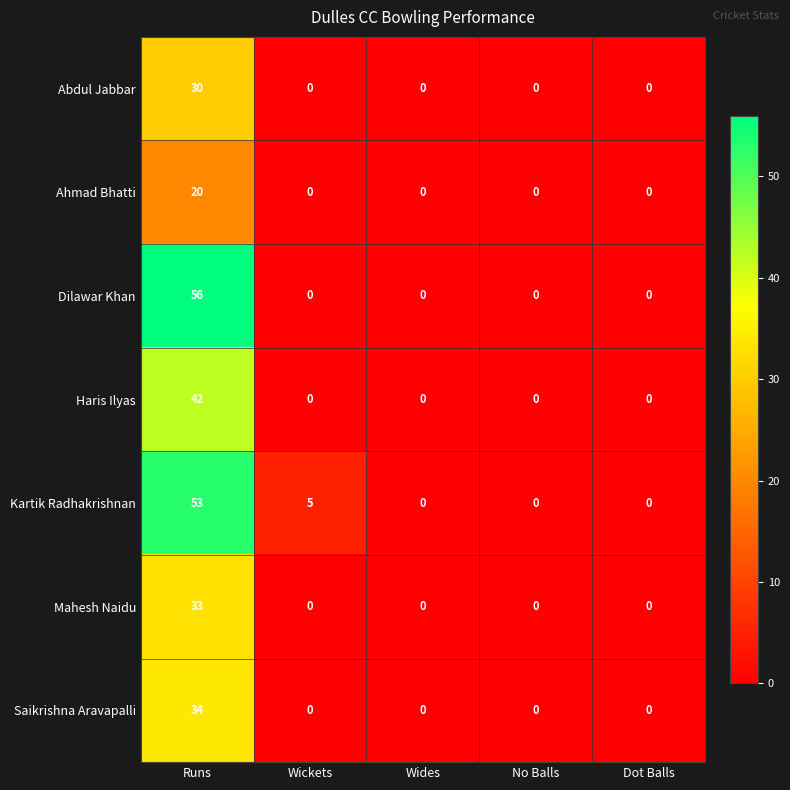

What is the difference between the highest and lowest values at Wickets?

5